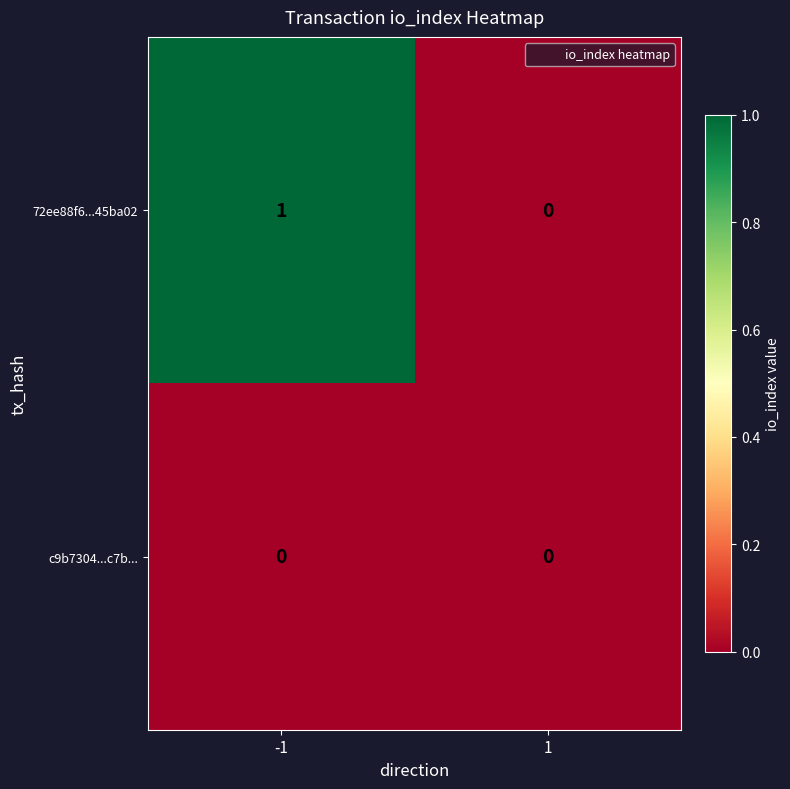

Reading left to right, list all the values displayed in this chart.

72ee88f6...45ba02: 1	0
c9b7304...c7b...: 0	0